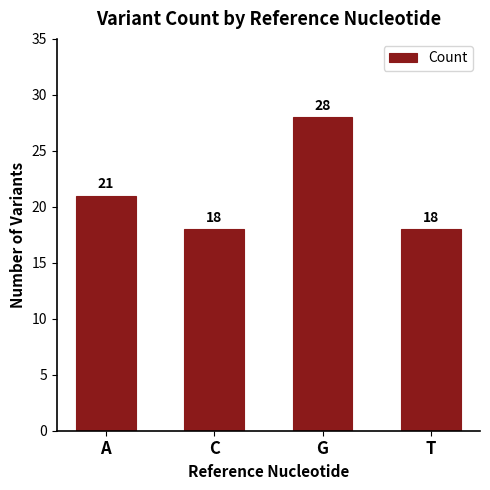

Where is the data nearest to the value 23?

A